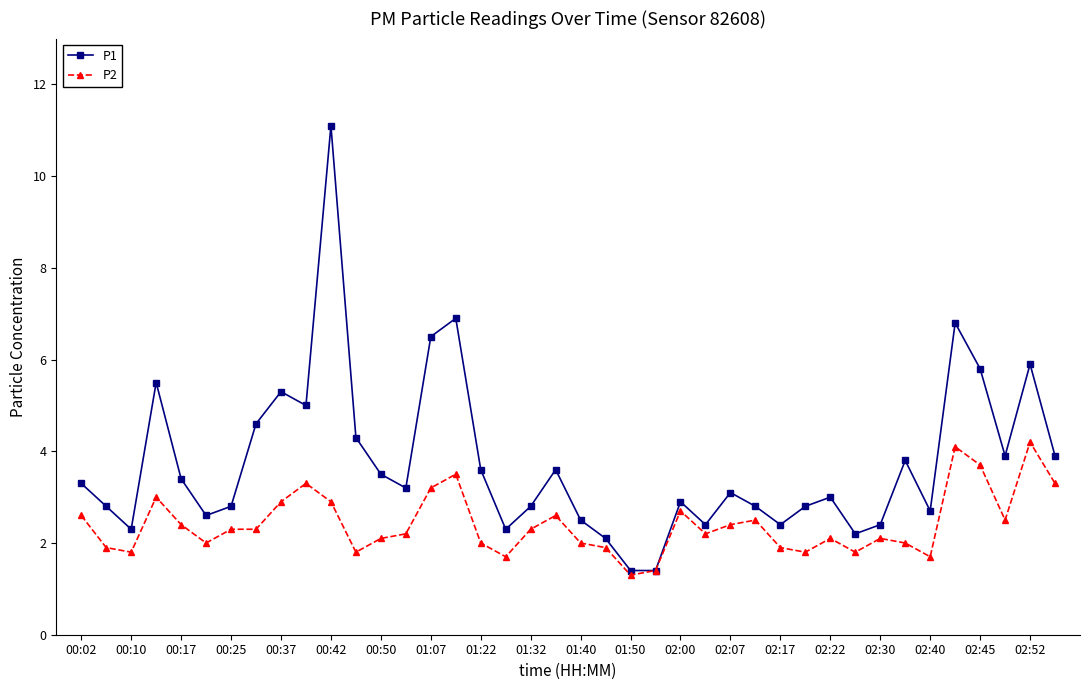

Which series has the largest range (max minus min)?

P1